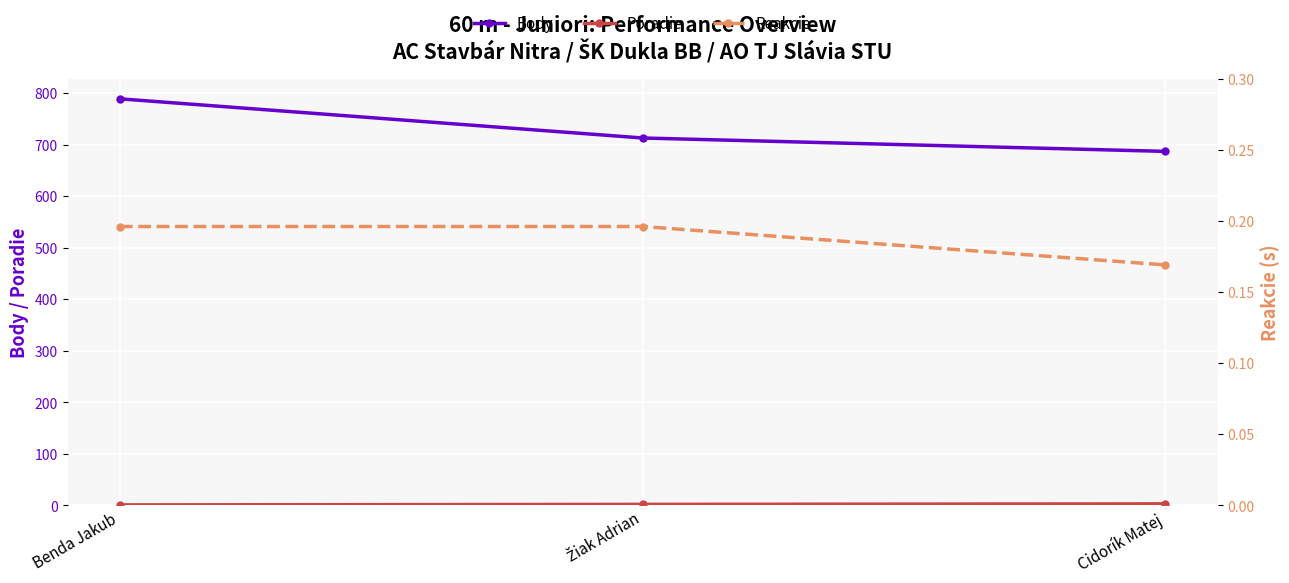

Is the value of Body at Benda Jakub greater than the value of Poradie at Žiak Adrian?

Yes